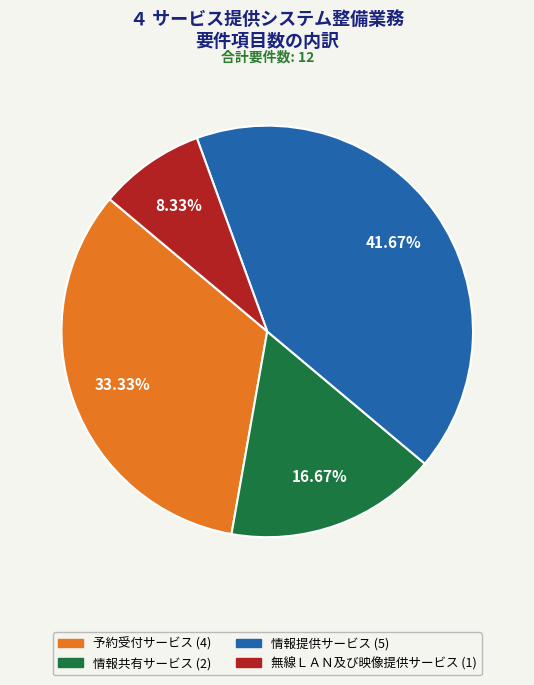

To the nearest percent, what is the difference between the largest and smallest slice percentages?

33%